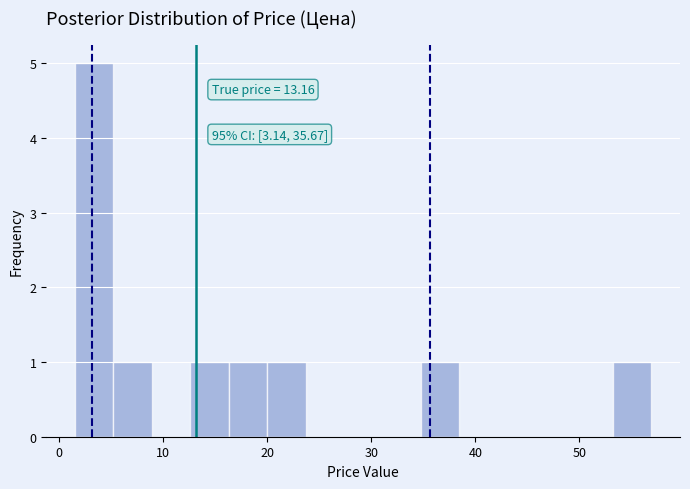

Around what value on the x-axis is the tallest bar? Give the approximate position of its centre, as read against the axis.

3